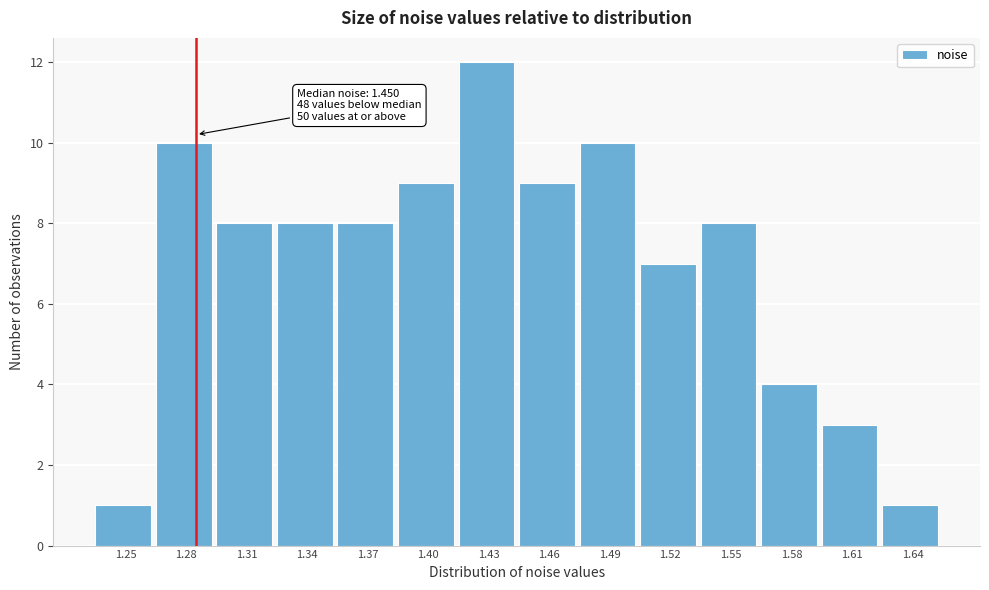

Reading right to left, what are all the values shown in this chart?

1.64=1	1.61=3	1.58=4	1.55=8	1.52=7	1.49=10	1.46=9	1.43=12	1.40=9	1.37=8	1.34=8	1.31=8	1.28=10	1.25=1